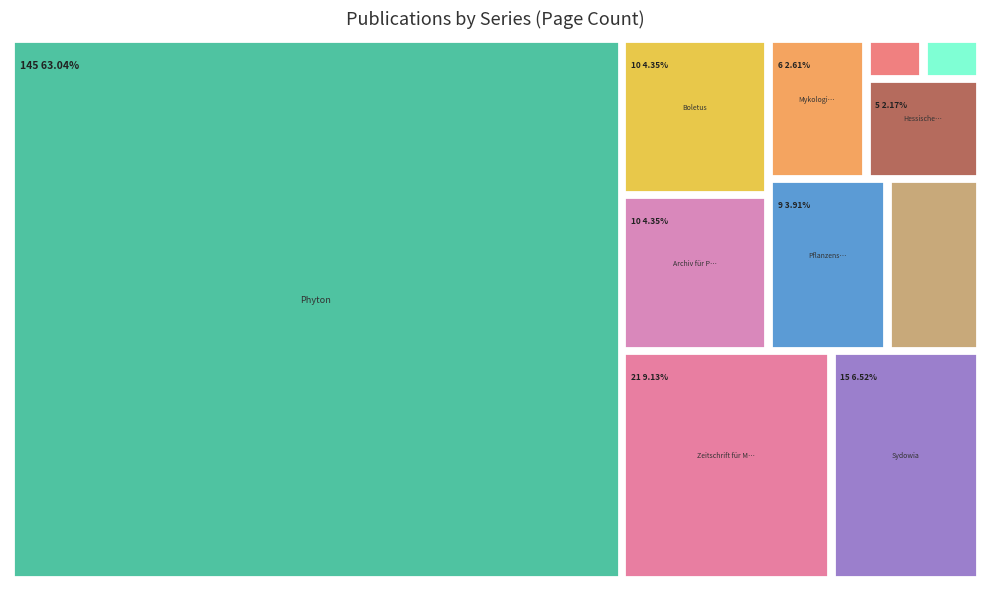

Where is the data nearest to the value 73?

Zeitschrift für Mykologie